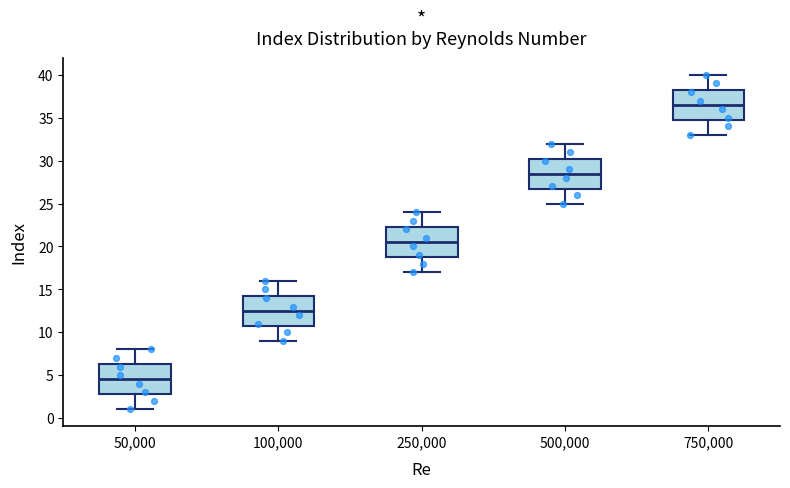

Which box's median line is the highest?

750,000